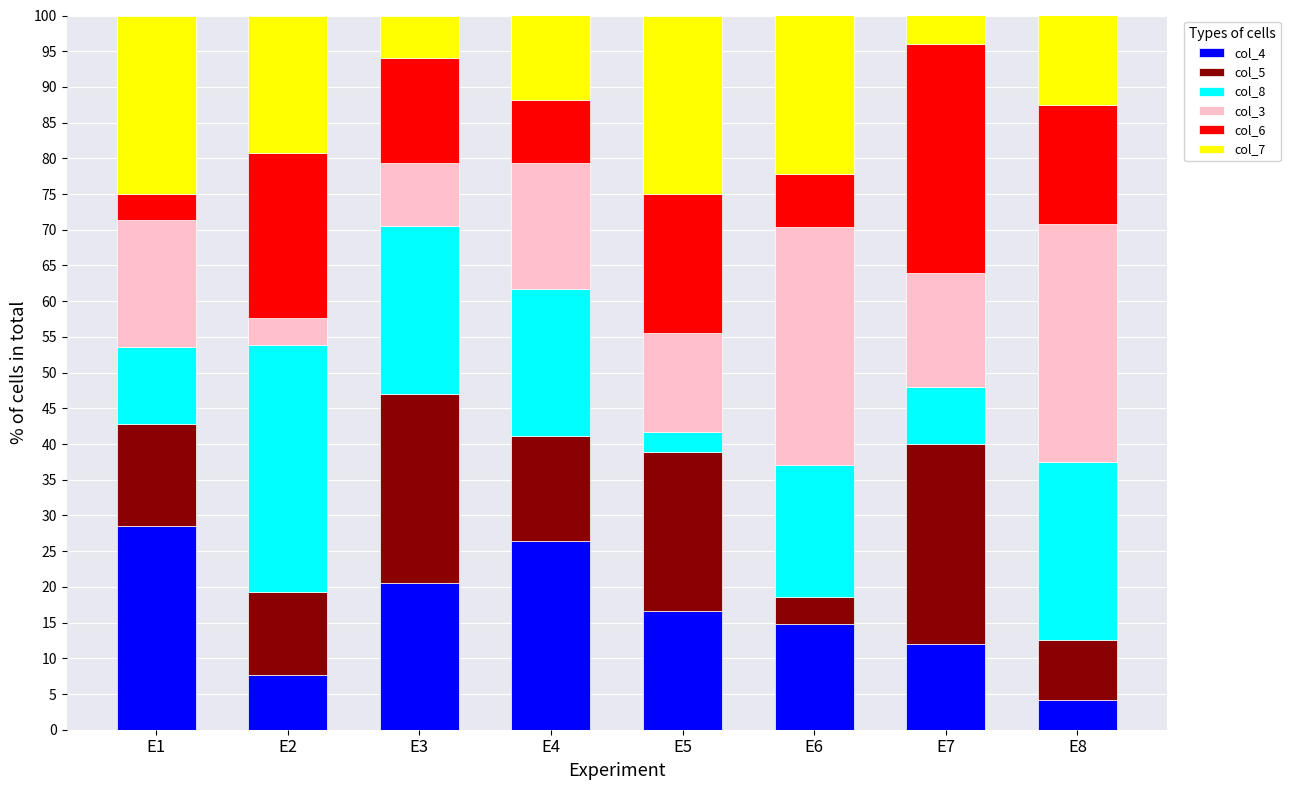

What is the difference between the col_4 values at E1 and E8?

24.4